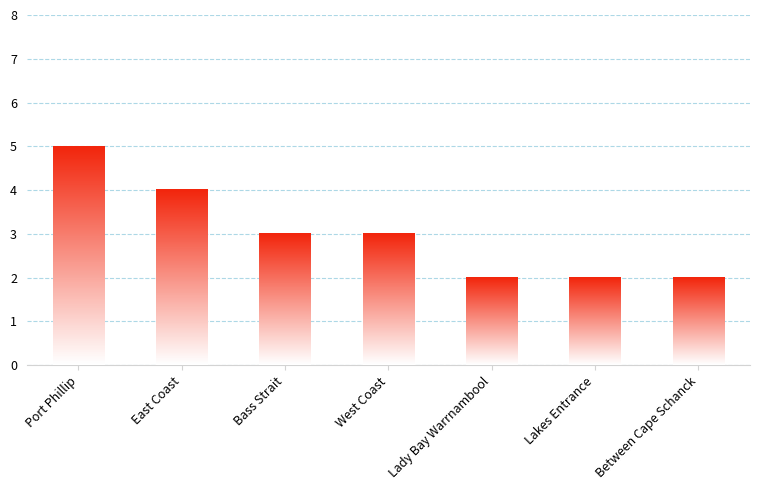

What is the difference between the maximum and minimum values?

3